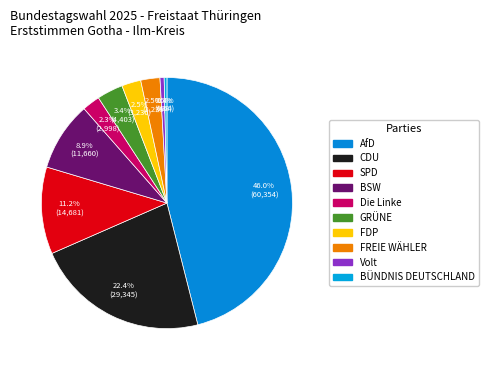

What percentage is NOT represented by SPD?

88.8%